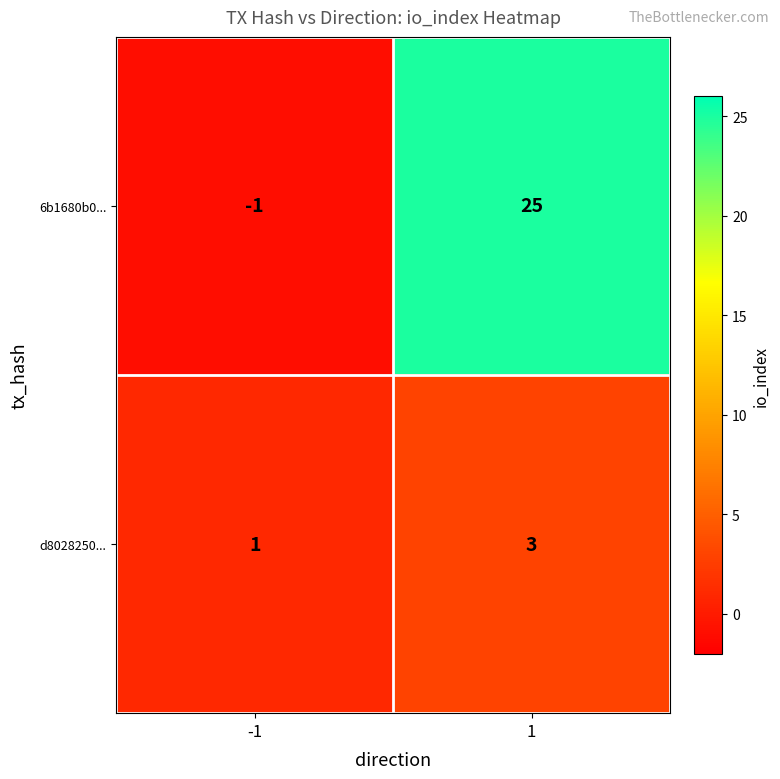

Which series has the largest total across all categories?

6b1680b0...